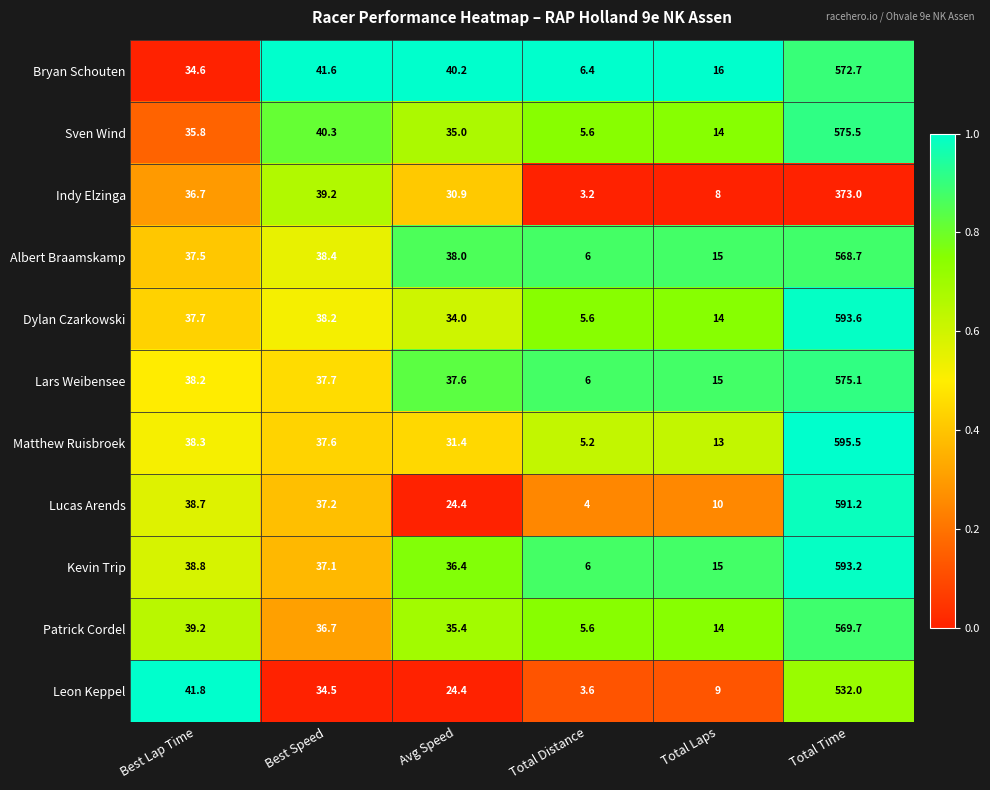

Where does the Bryan Schouten series first go above 40?

Best Speed